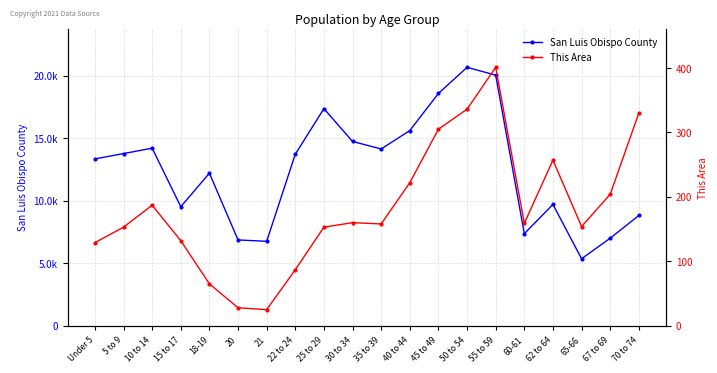

What is the difference between the maximum and second lowest values in the San Luis Obispo County series?

13914